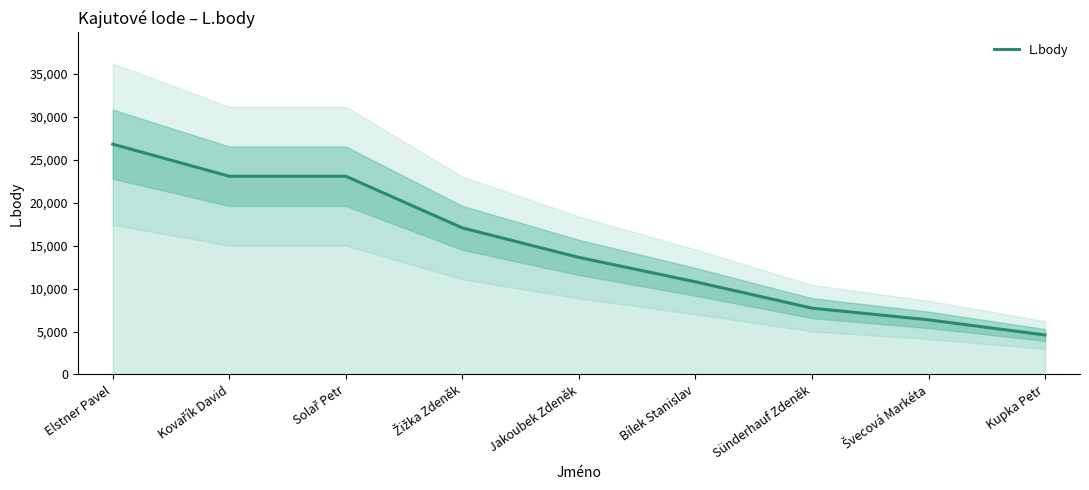

What is the sum of all values?

133205